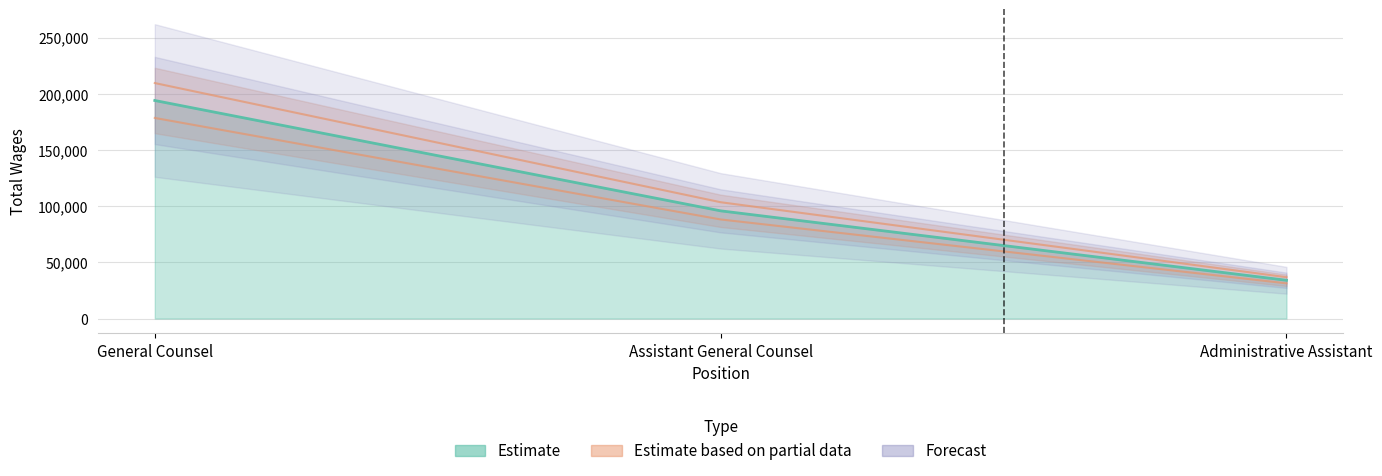

True or false: the data shows 43039 at Assistant General Counsel.

False